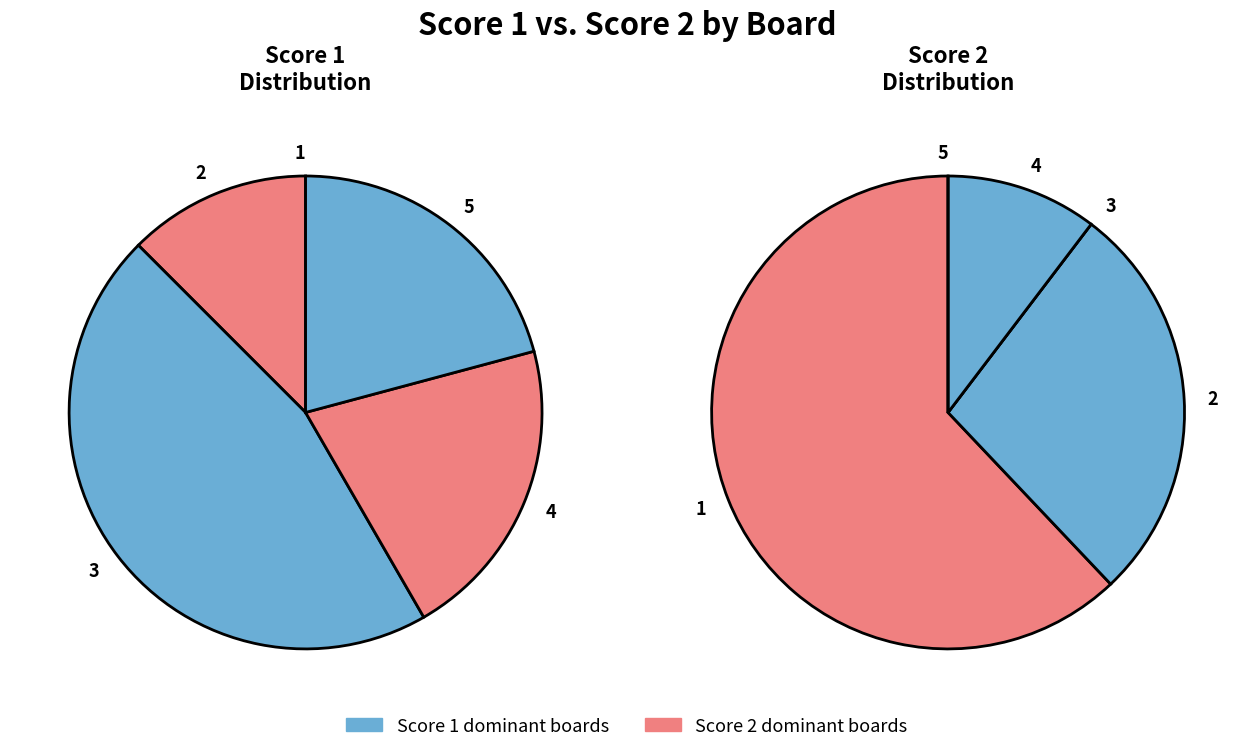

How many slices are in this pie chart?

5